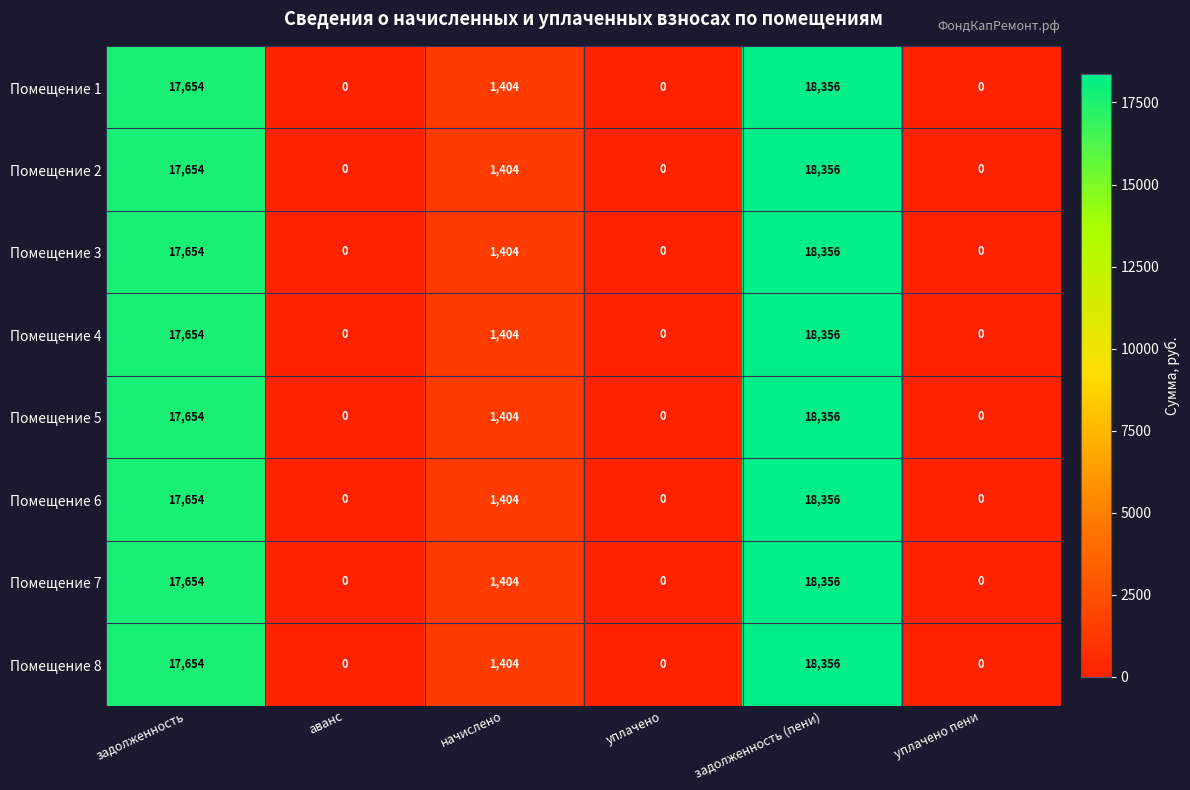

At how many categories does at least one series exceed 2341?

2